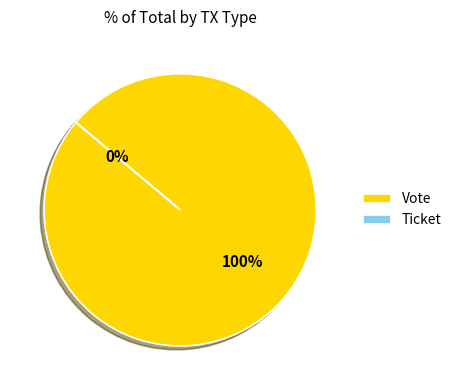

Which slice represents more than half of the pie?

Vote